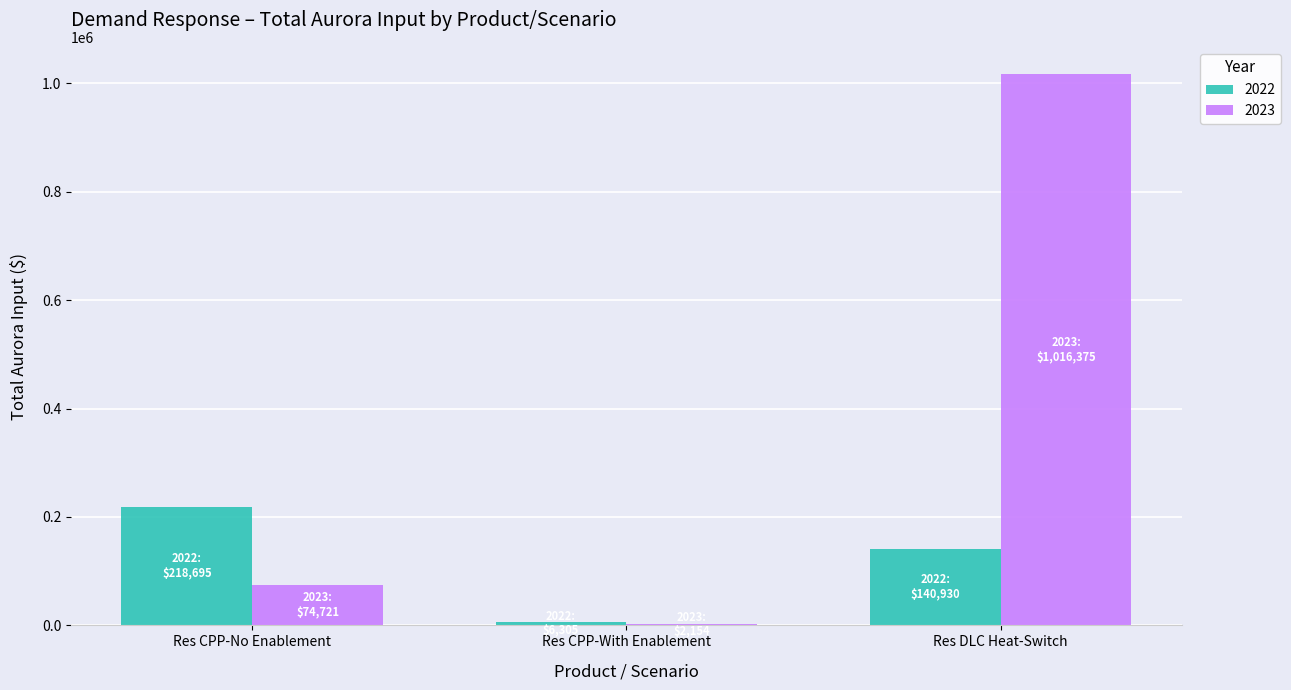

Count the number of categories in the chart.

3